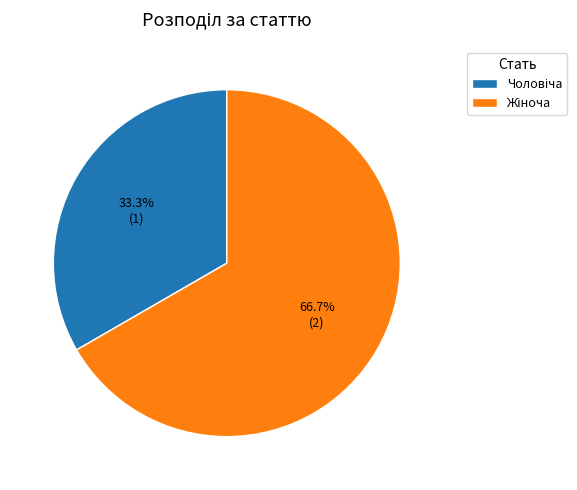

Is there any slice that represents more than half of the pie?

Yes